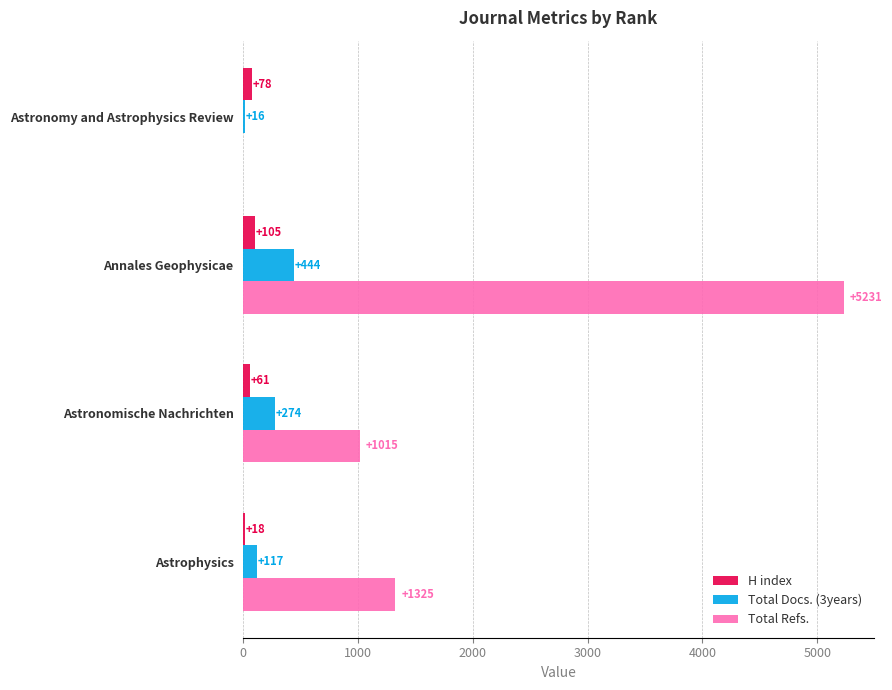

Which series changed the most between Annales Geophysicae and Astrophysics?

Total Refs.